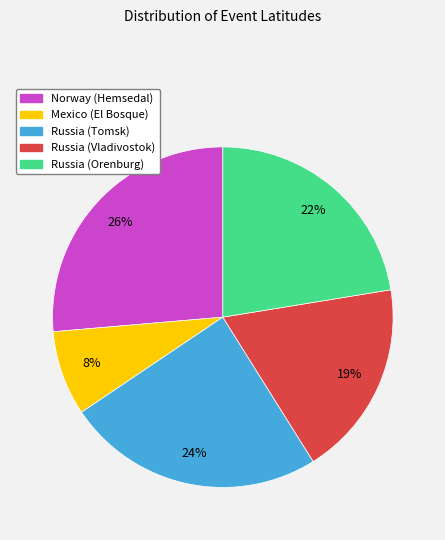

How many slices are in this pie chart?

5